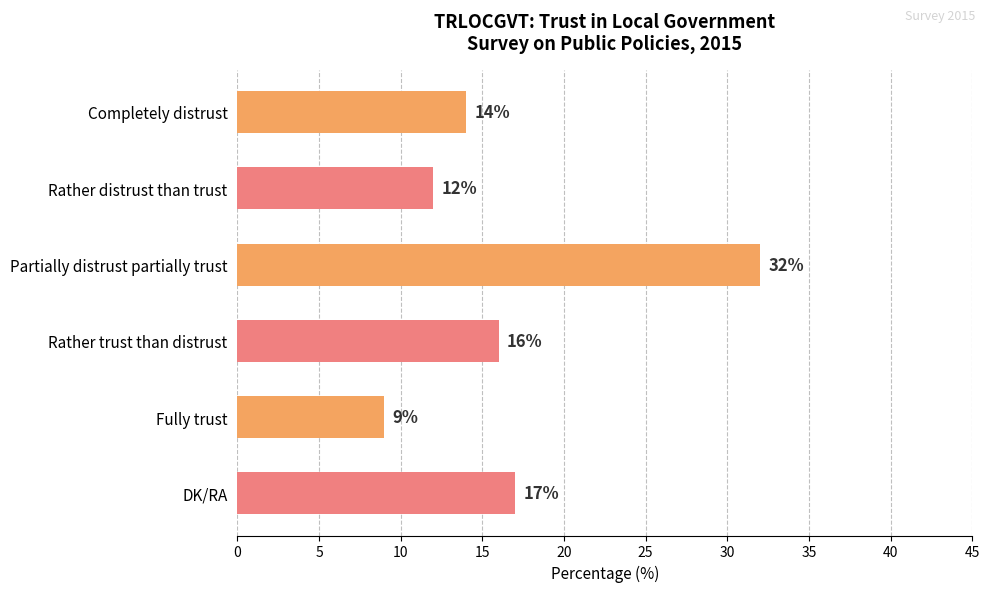

What is the ratio of the value at DK/RA to the value at Completely distrust?

1.2